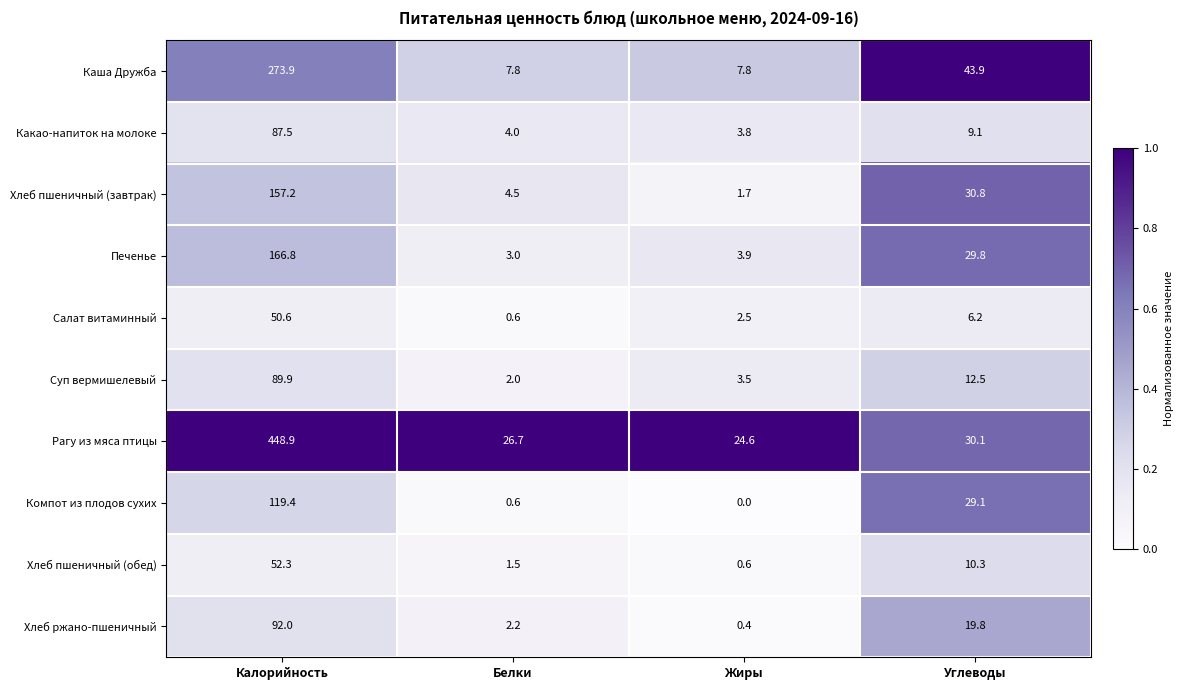

Is the value of Каша Дружба at Углеводы greater than the value of Суп вермишелевый at Калорийность?

No